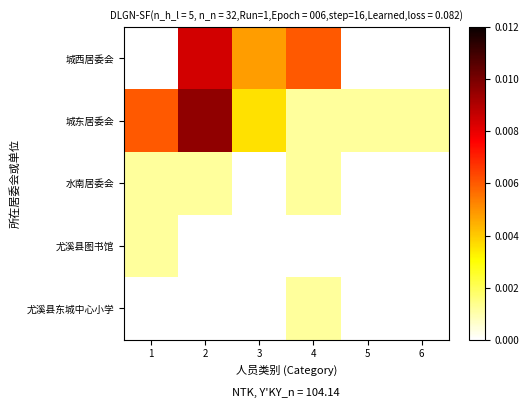

Count the number of categories in the chart.

6